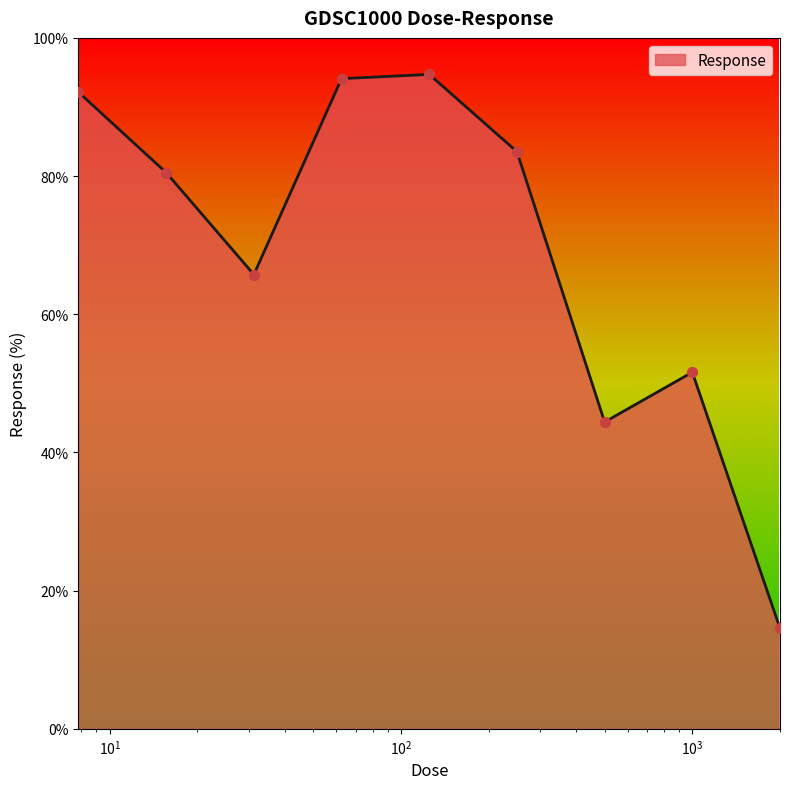

What is the difference between the maximum and minimum values?

80.2